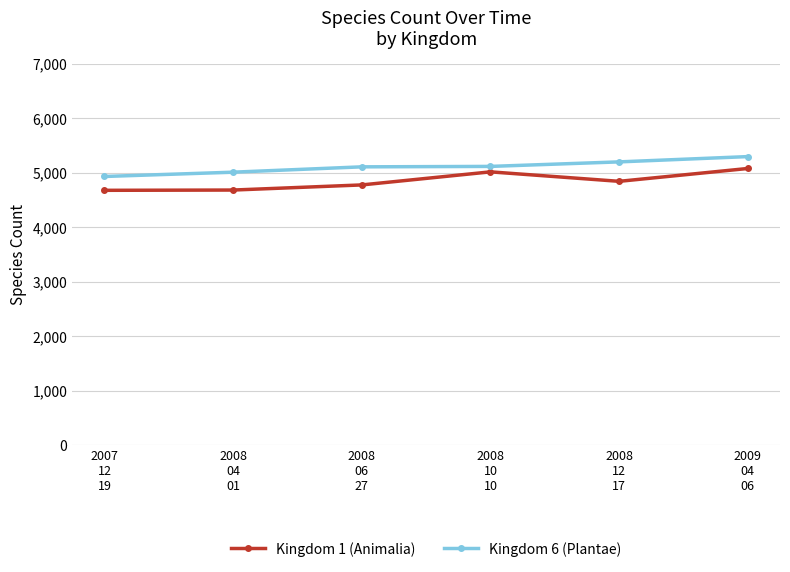

What is the maximum value shown in the chart?

5300